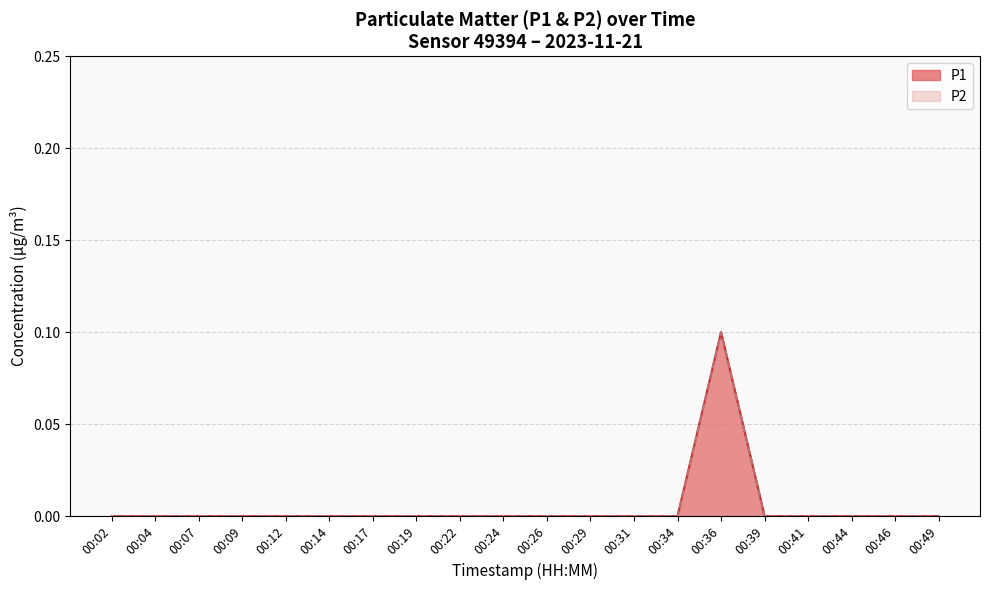

Reading right to left, extract all data points from this chart.

P1: 00:49=0.0	00:46=0.0	00:44=0.0	00:41=0.0	00:39=0.0	00:36=0.1	00:34=0.0	00:31=0.0	00:29=0.0	00:26=0.0	00:24=0.0	00:22=0.0	00:19=0.0	00:17=0.0	00:14=0.0	00:12=0.0	00:09=0.0	00:07=0.0	00:04=0.0	00:02=0.0
P2: 00:49=0.0	00:46=0.0	00:44=0.0	00:41=0.0	00:39=0.0	00:36=0.1	00:34=0.0	00:31=0.0	00:29=0.0	00:26=0.0	00:24=0.0	00:22=0.0	00:19=0.0	00:17=0.0	00:14=0.0	00:12=0.0	00:09=0.0	00:07=0.0	00:04=0.0	00:02=0.0